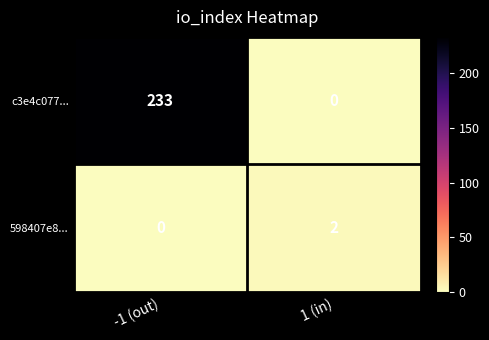

At which label is 598407e8... closest to 1?

-1 (out)